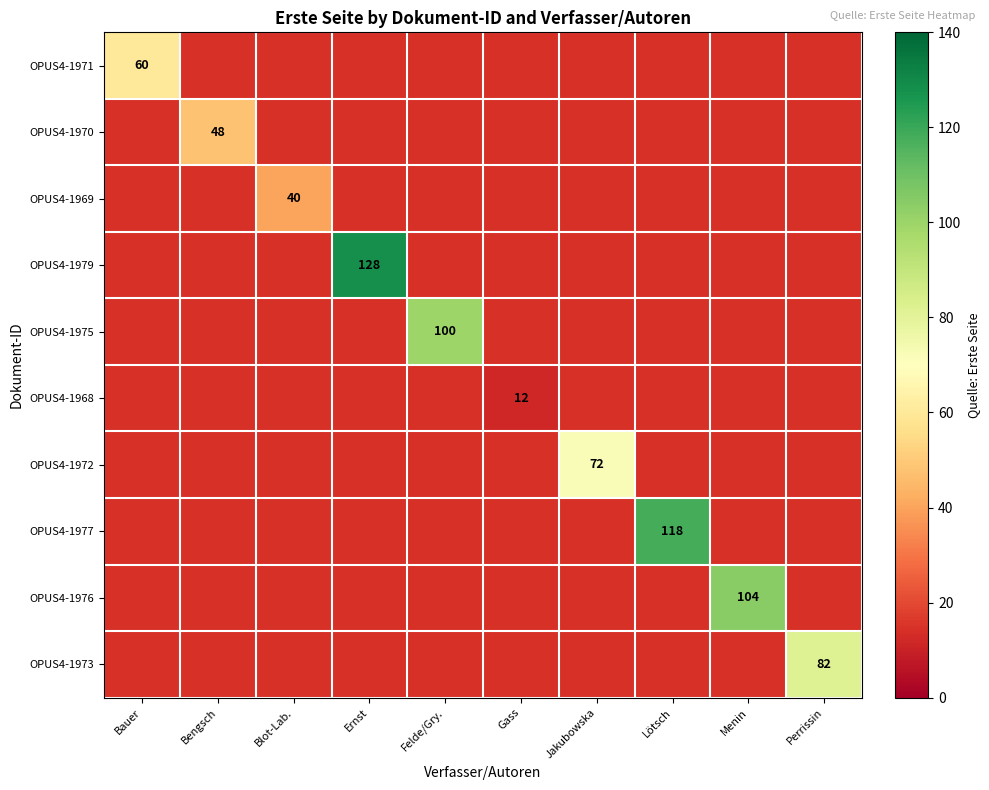

Is it true that OPUS4-1968 equals 12 at Gass?

True